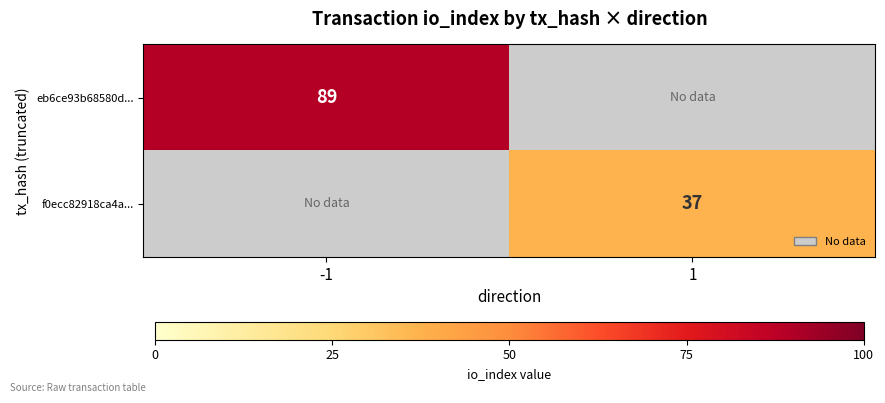

Is it true that f0ecc82918ca4a... equals 37 at 1?

True